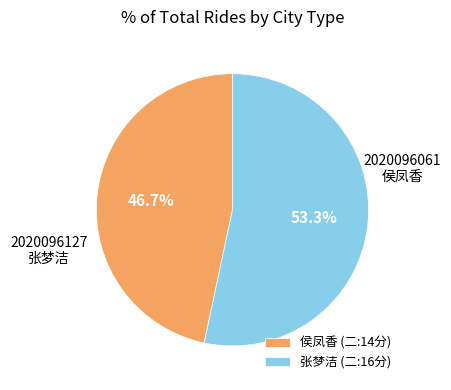

What is the majority slice?

张梦洁 (二:16分)